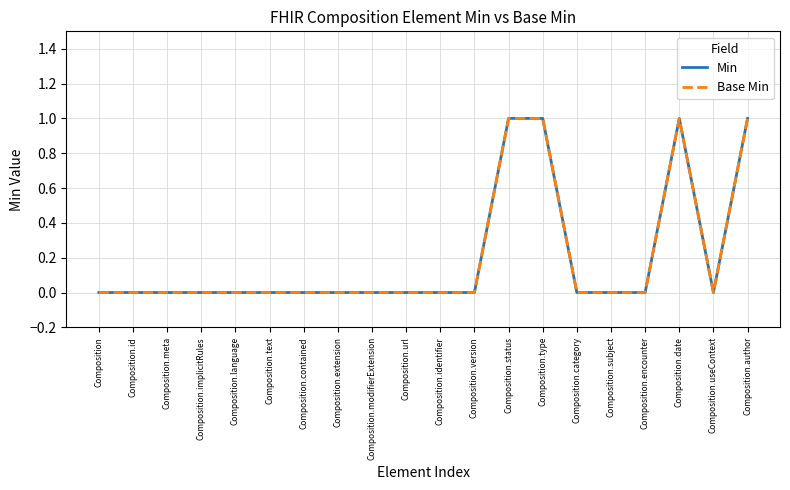

True or false: Min and Base Min cross at least once.

False